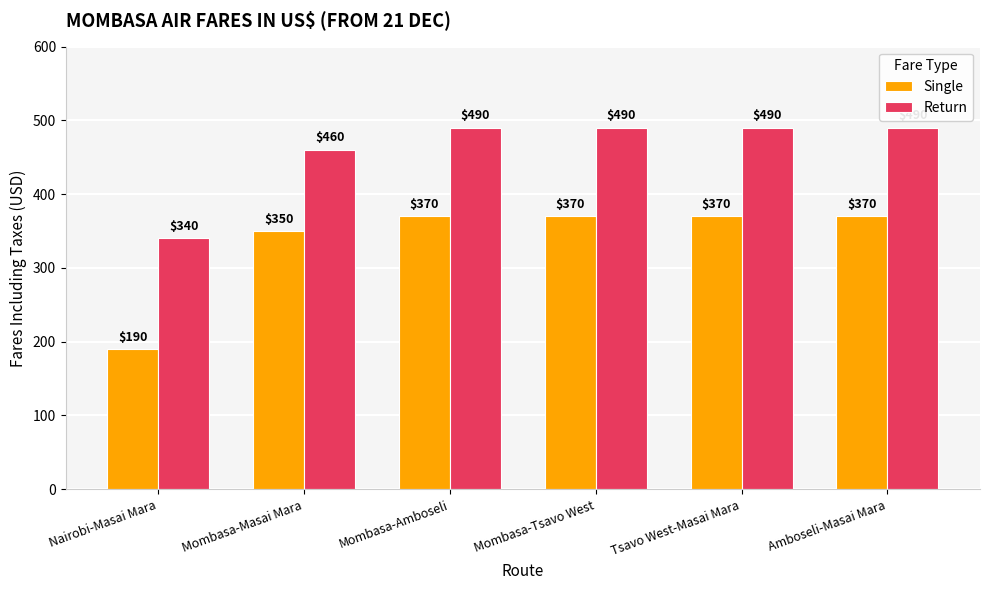

Does the chart contain any negative values?

No